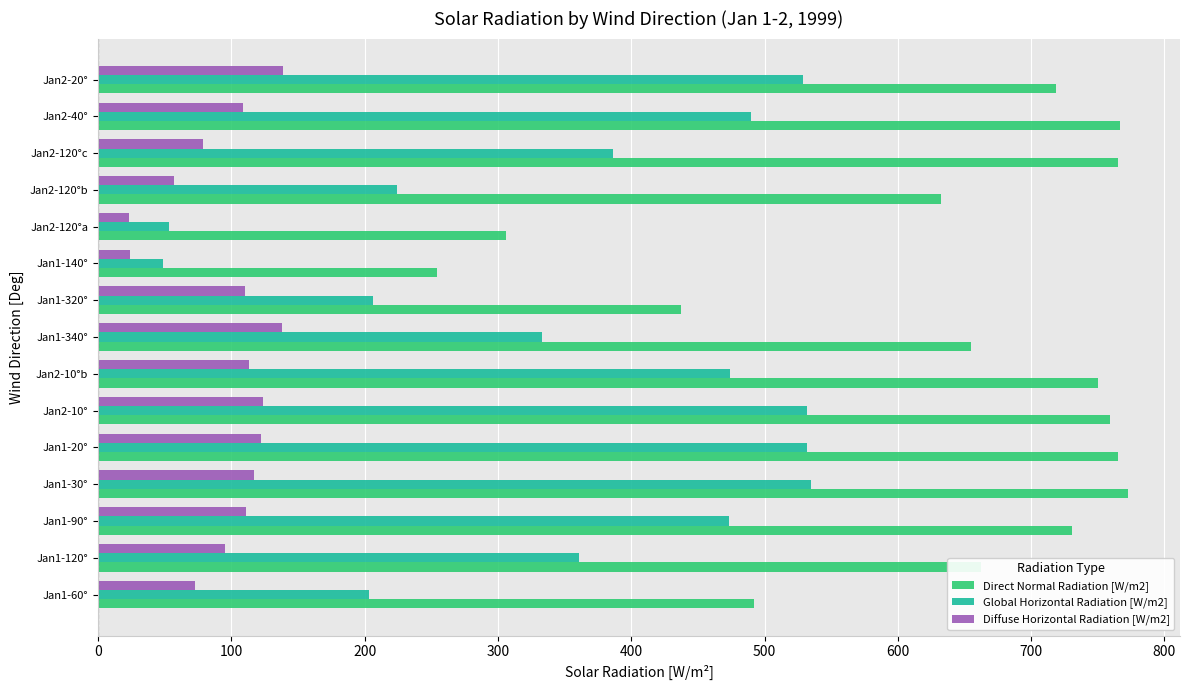

Which series has the largest total across all categories?

Direct Normal Radiation [W/m2]